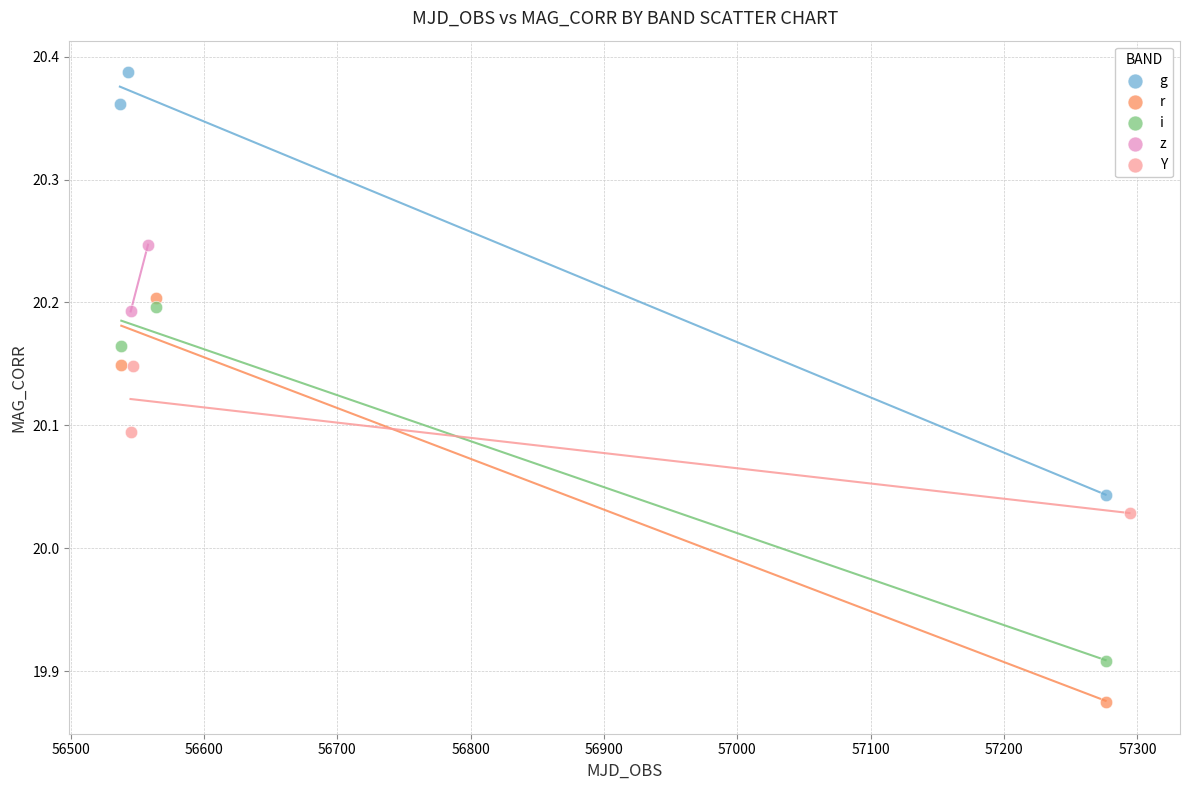

Which series reaches the minimum Y coordinate?

r